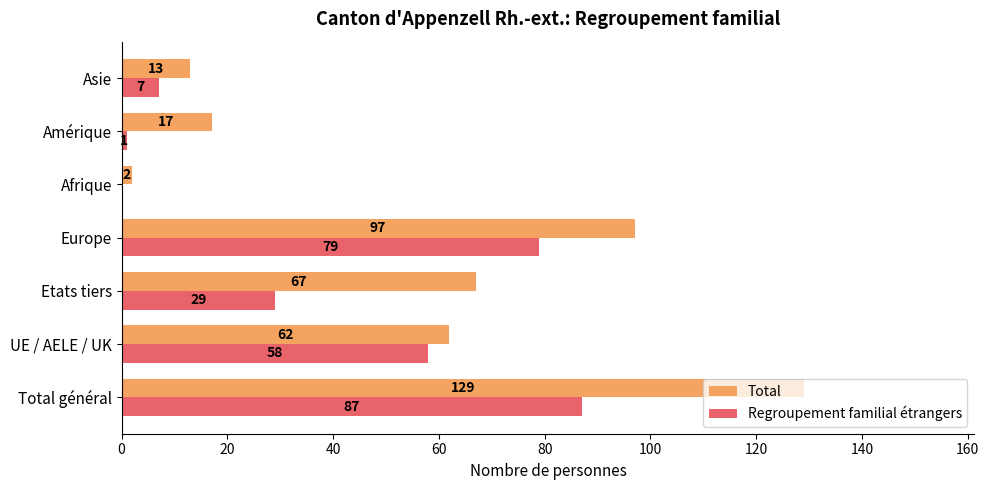

At which label does Total reach its peak?

Total général